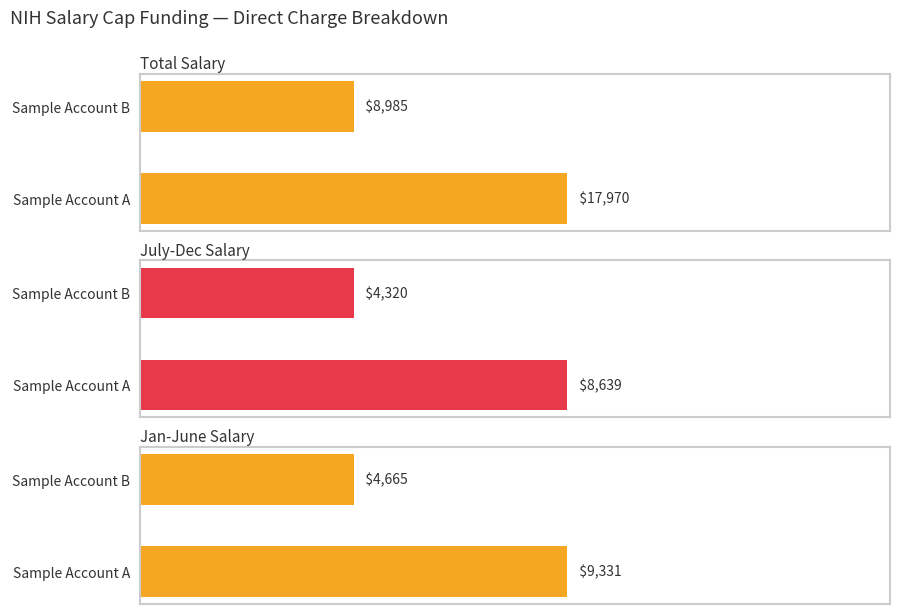

At which label does Total Salary reach its minimum?

Sample Account B